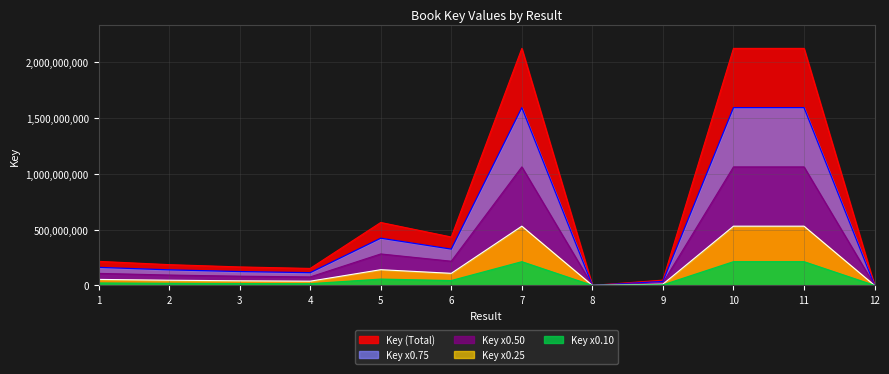

Read the value at 3, to the nearest 50.

165851950